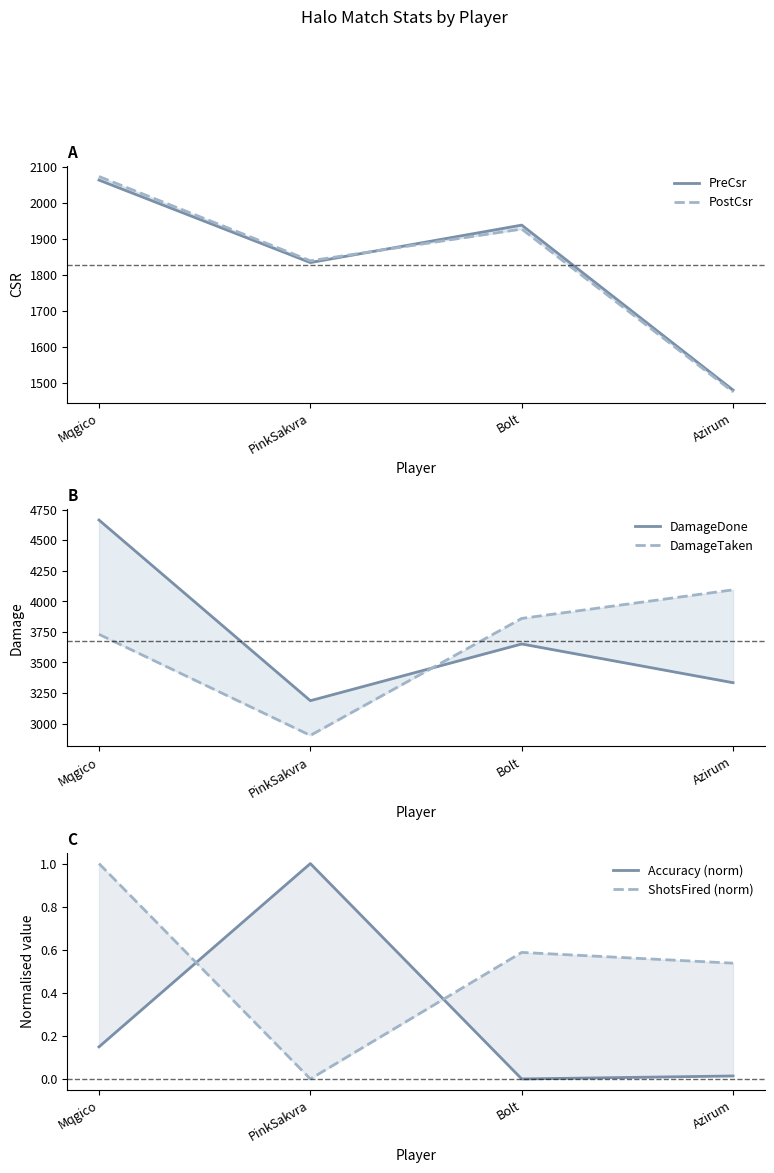

What is the total value across all series at Mqgico?

12532.1